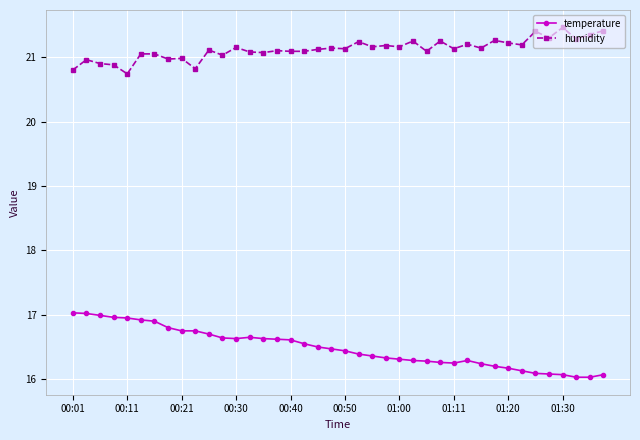

List the series in order of their overall mean, lowest first.

temperature, humidity